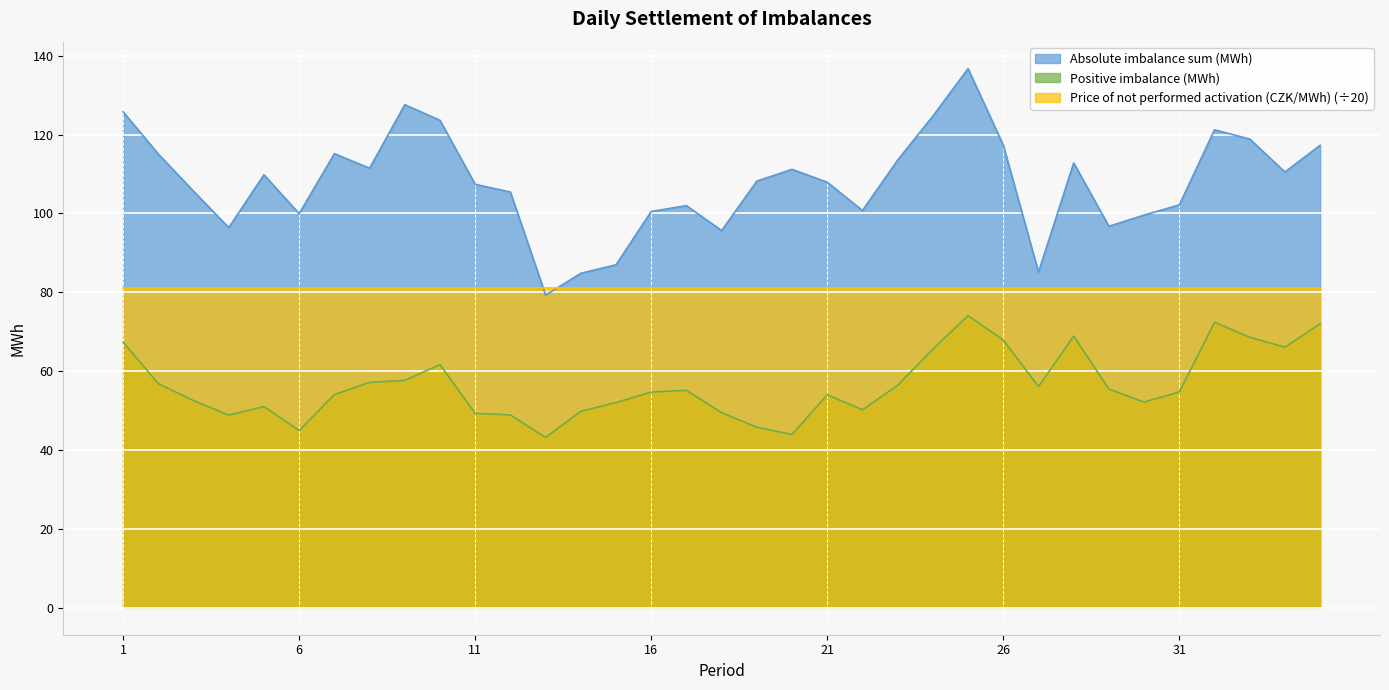

How many times do Absolute imbalance sum (MWh) and Price of not performed activation (CZK/MWh) (÷20) cross each other?

2